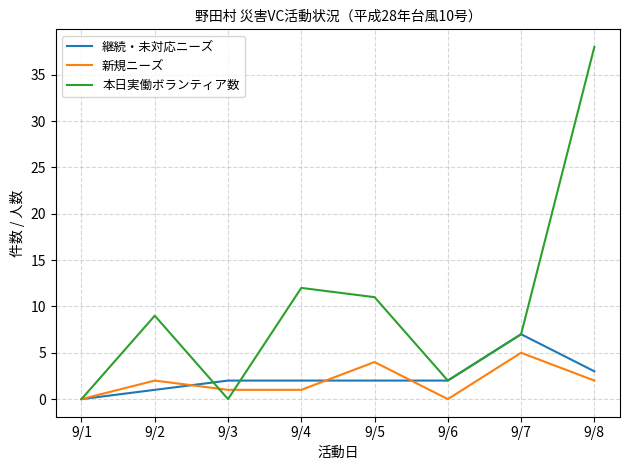

After their last crossing, which series has the higher values: 本日実働ボランティア数 or 新規ニーズ?

本日実働ボランティア数